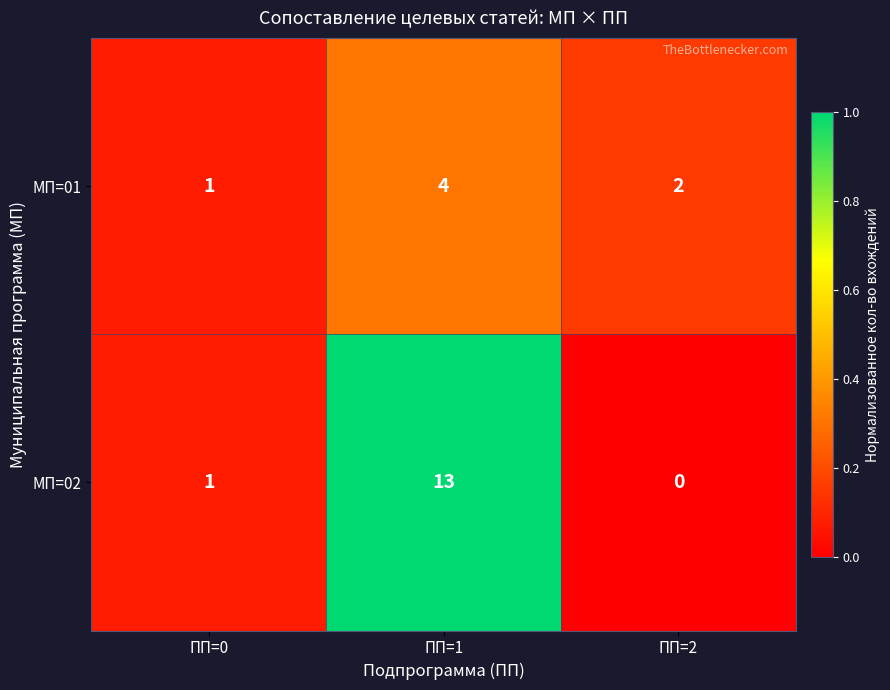

What is the average value of the МП=02 series?

5